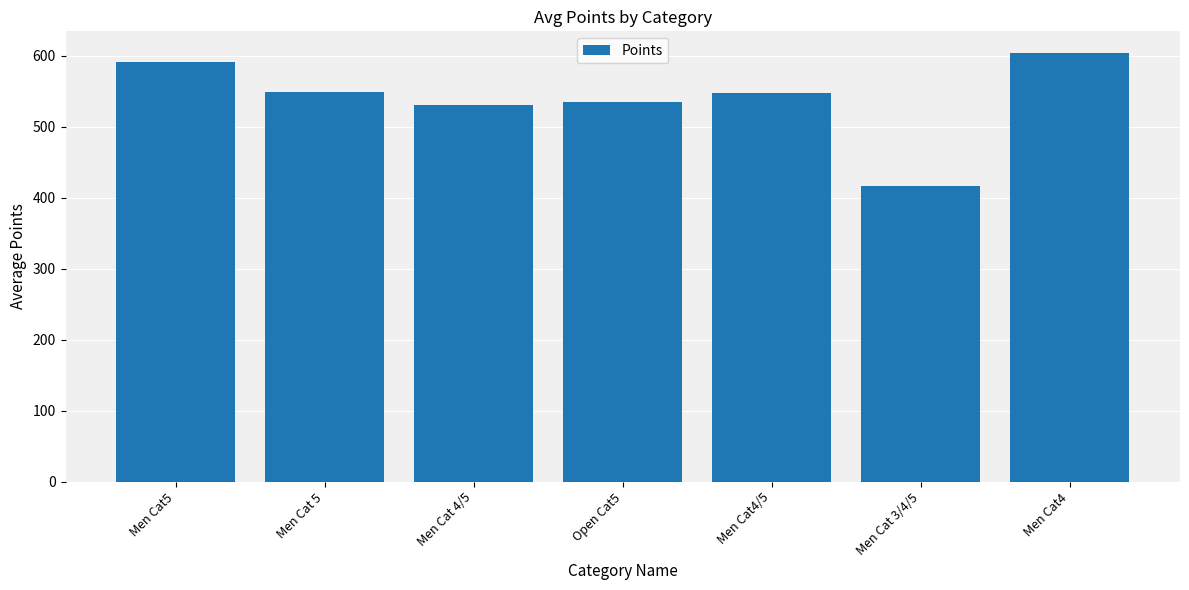

What is the ratio of the value at Open Cat5 to the value at Men Cat 5?

1.0